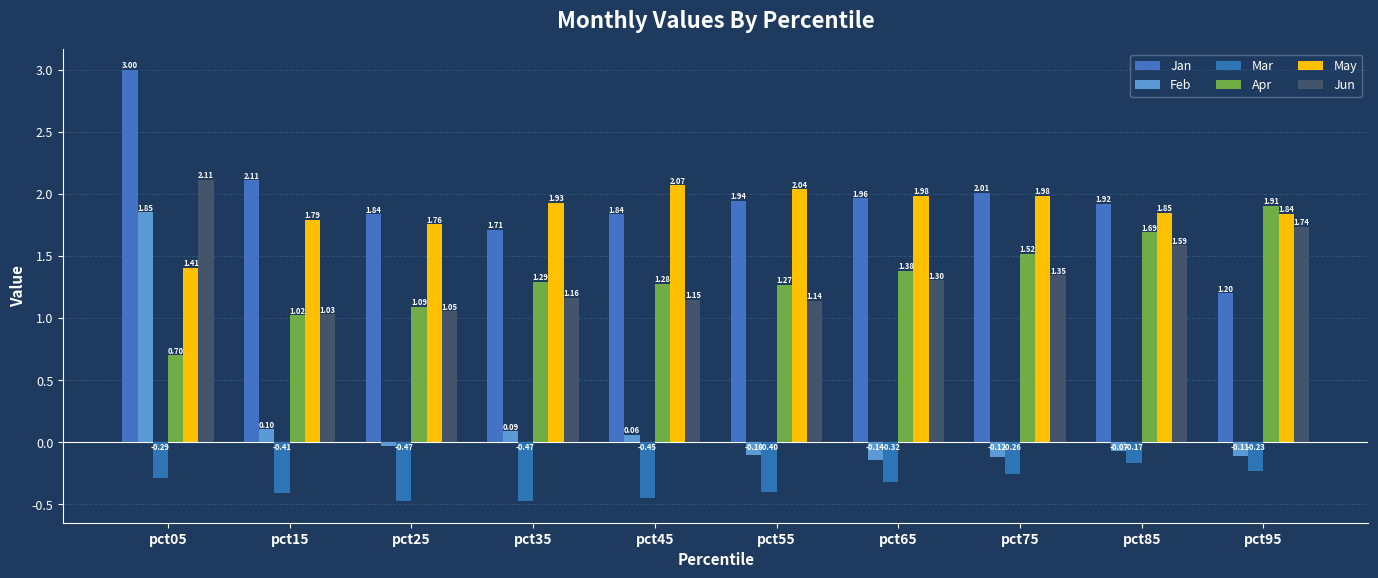

Count the number of categories in the chart.

10